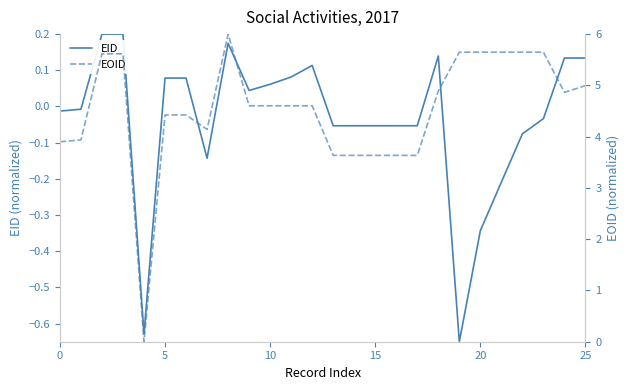

At which label is EOID closest to 3?

13